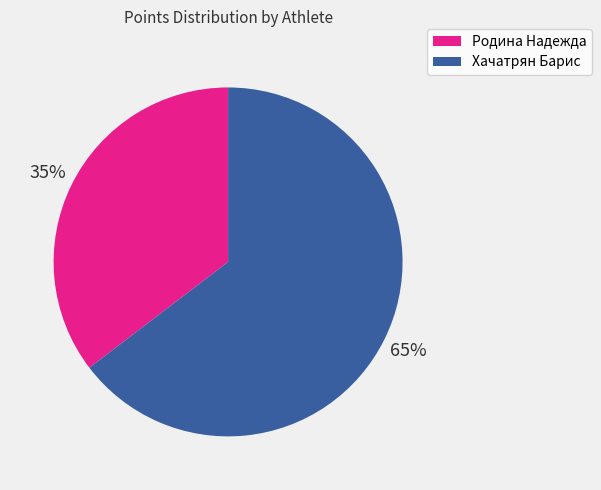

Is it true that Хачатрян Барис is 65% of the pie?

True